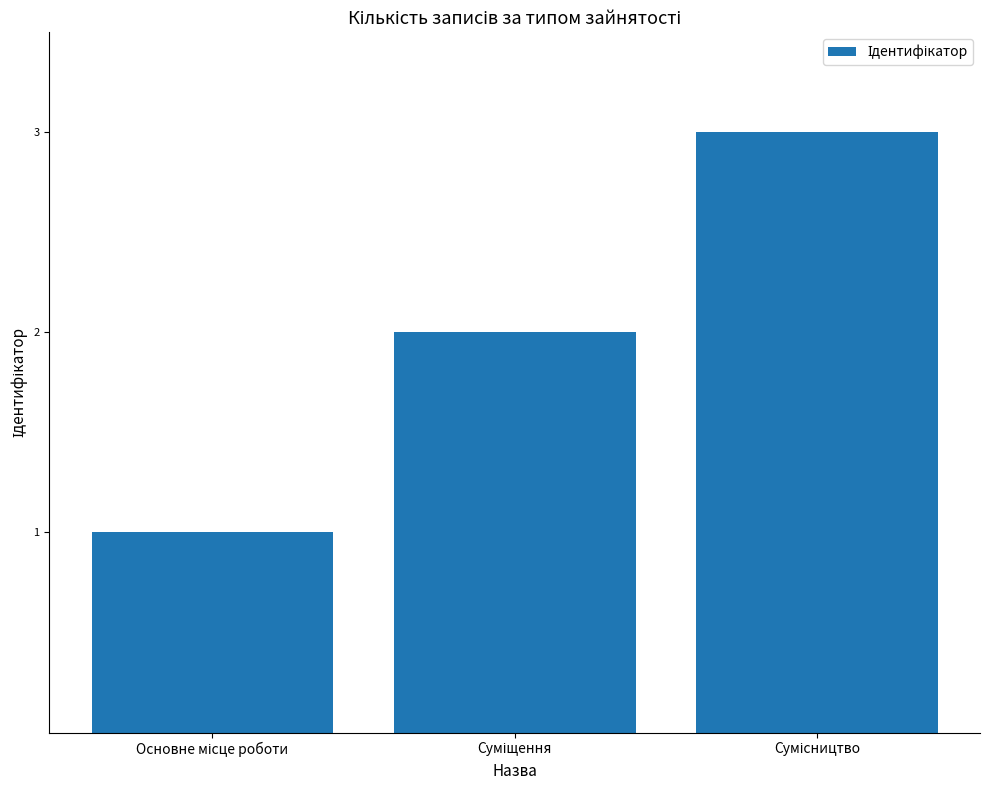

Reading right to left, what are all the values shown in this chart?

3	2	1